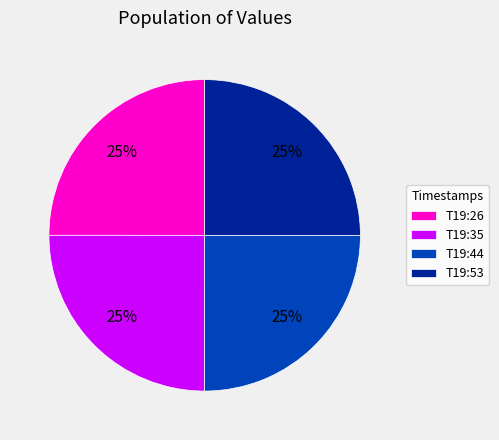

To the nearest percent, what percentage of the pie is T19:53?

25%